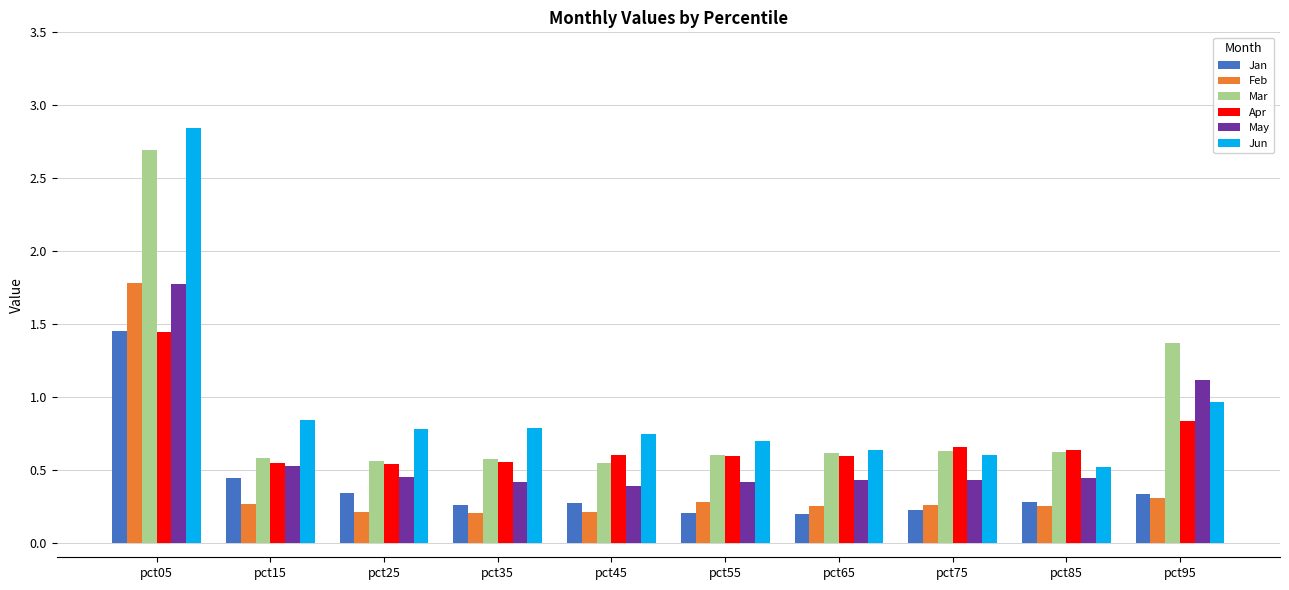

Which label corresponds to the largest value in the chart?

pct05